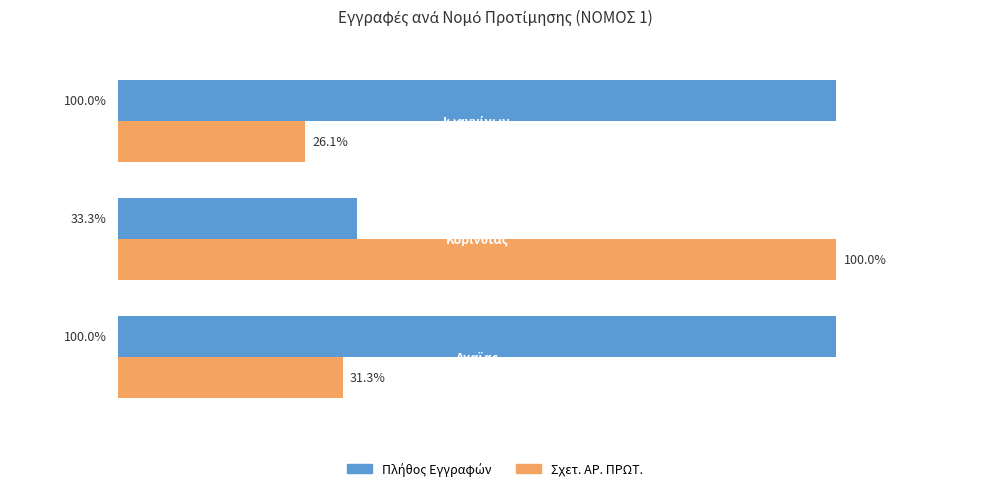

Which series has the widest spread of values?

Σχετ. ΑΡ. ΠΡΩΤ.